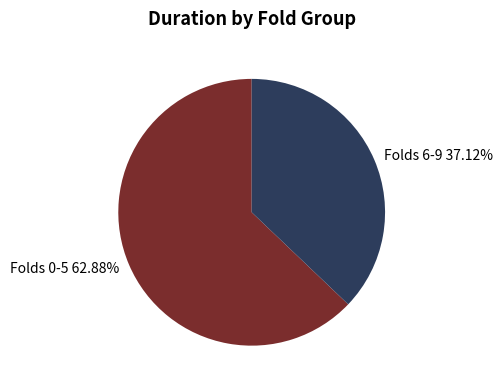

Count the number of slices in the pie.

2